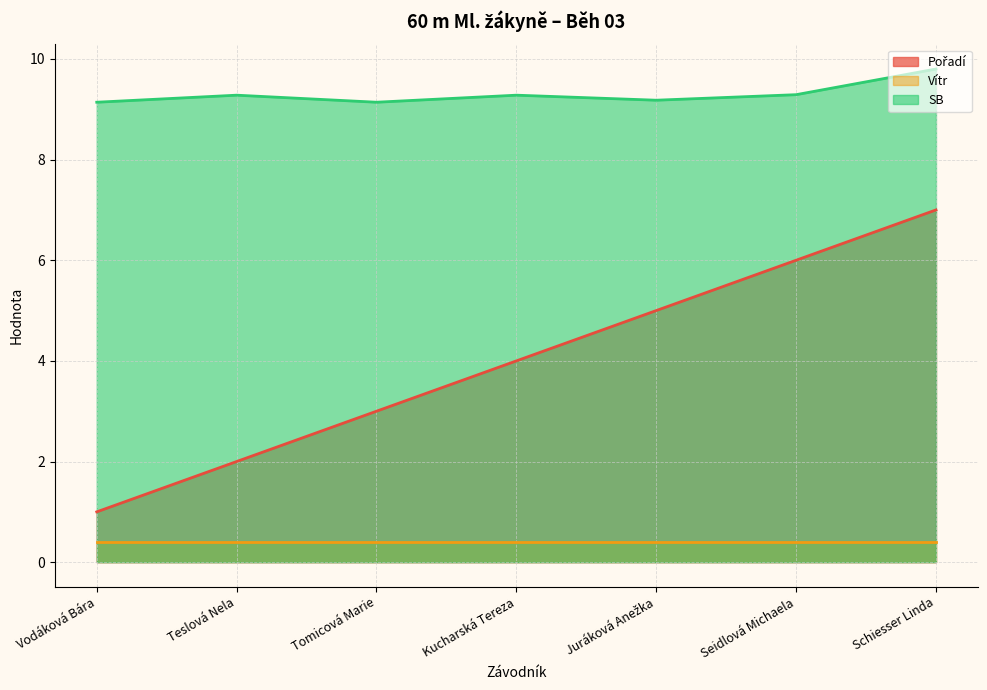

Is the value of Pořadí at Juráková Anežka greater than the value of SB at Tomicová Marie?

No